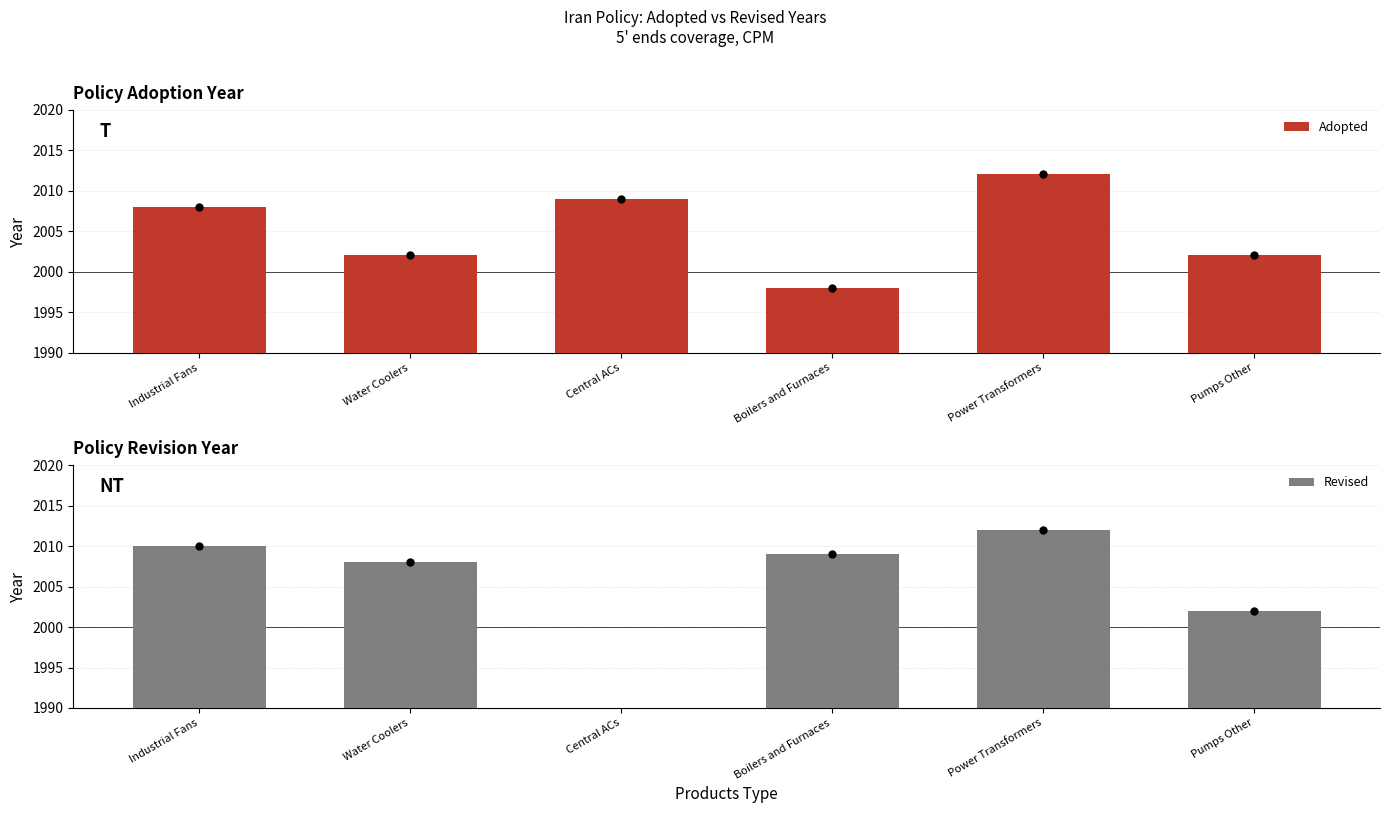

Which series contains the lowest Y value?

Revised